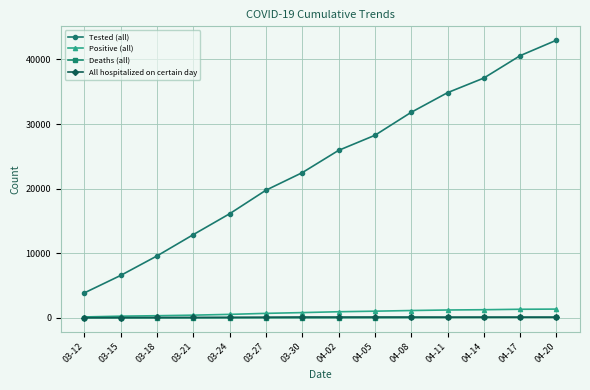

Which category has the highest value across all series?

04-20